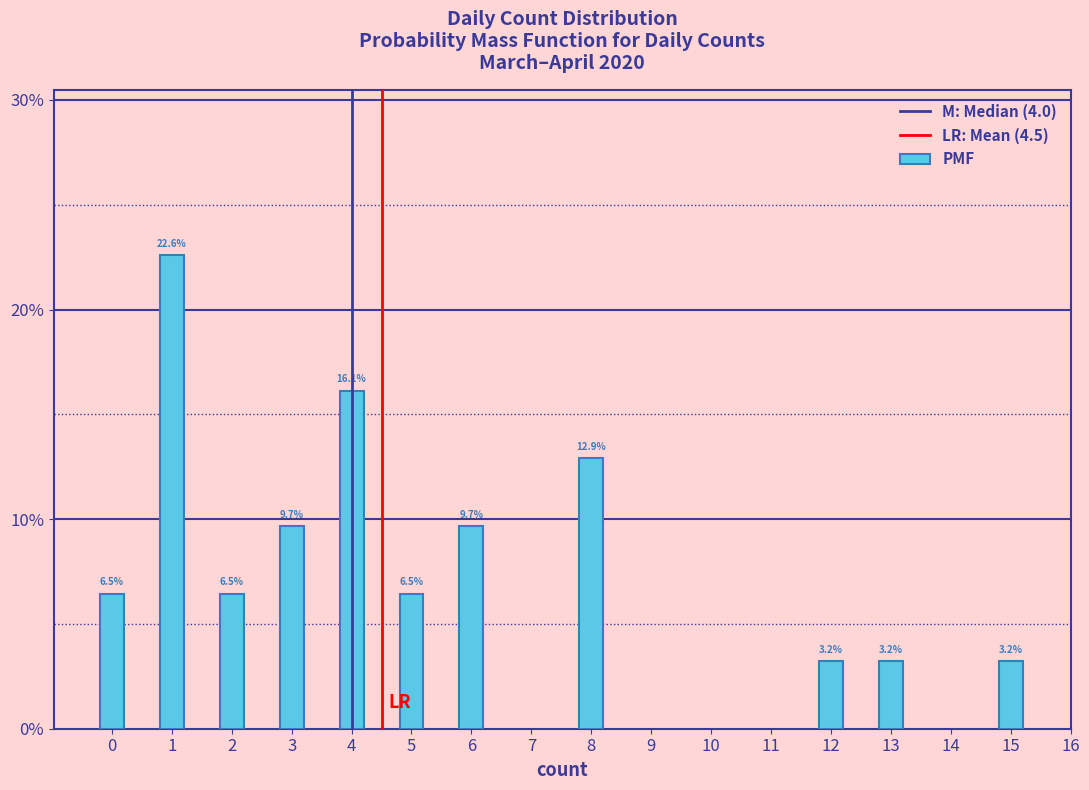

Reading left to right, what are all the values shown in this chart?

0=6.5	1=22.6	2=6.5	3=9.7	4=16.1	5=6.5	6=9.7	8=12.9	12=3.2	13=3.2	15=3.2